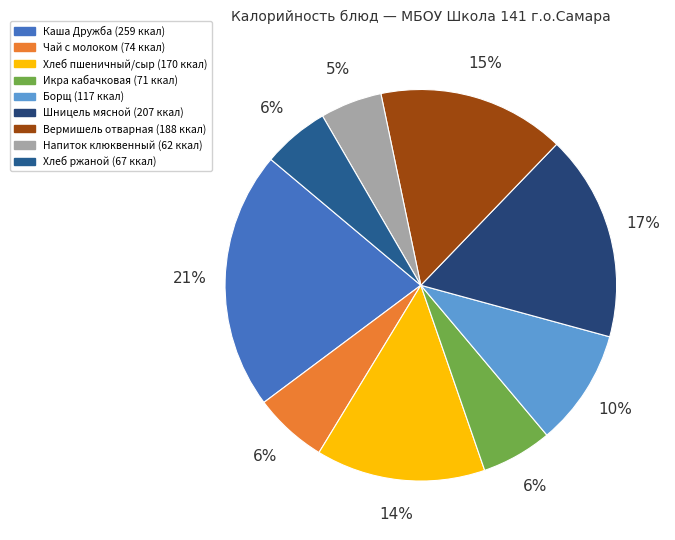

Between Напиток клюквенный and Борщ, which is larger?

Борщ